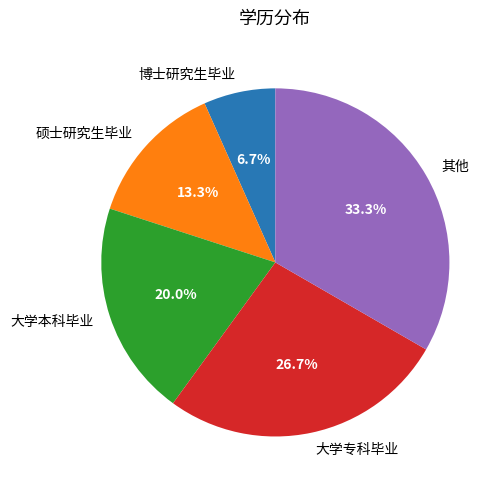

Rank the categories by value from lowest to highest.

博士研究生毕业, 硕士研究生毕业, 大学本科毕业, 大学专科毕业, 其他